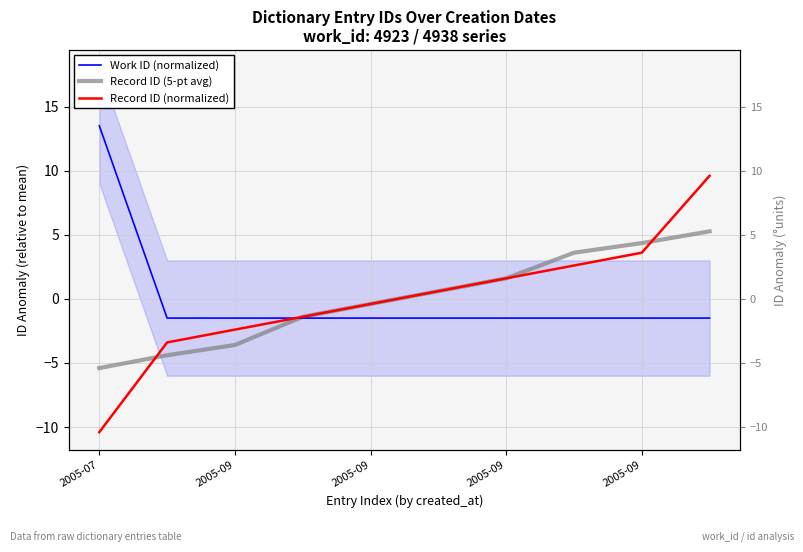

Between which two adjacent categories do Record ID (normalized) and Work ID (normalized) first intersect?

2005-09 and 2005-09